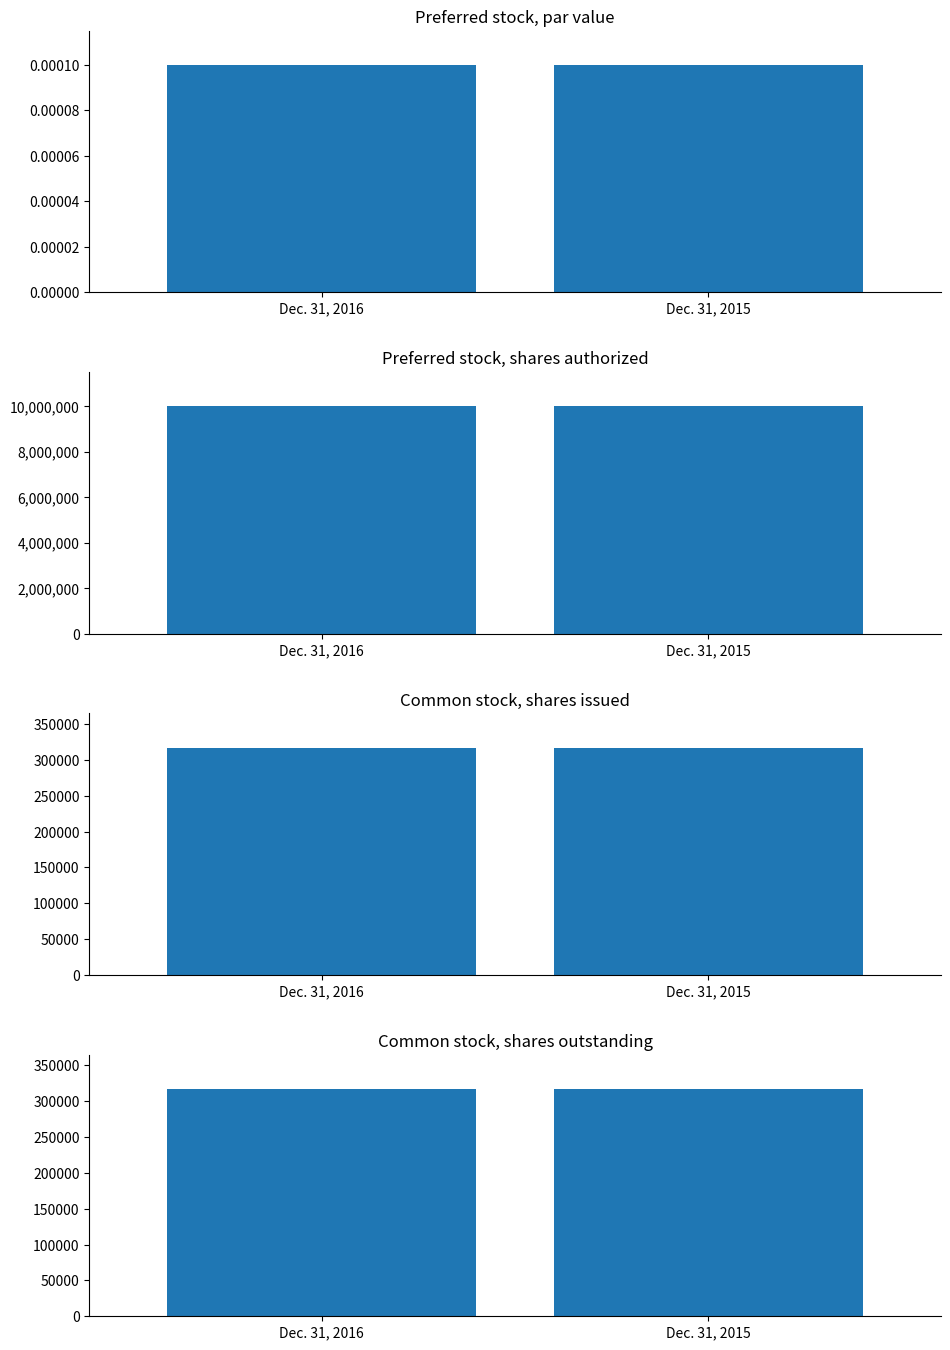

Reading right to left, what are all the values shown in this chart?

Dec. 31, 2016: 317207.0	317207.0	10000000.0	0.0
Dec. 31, 2015: 317207.0	317207.0	10000000.0	0.0